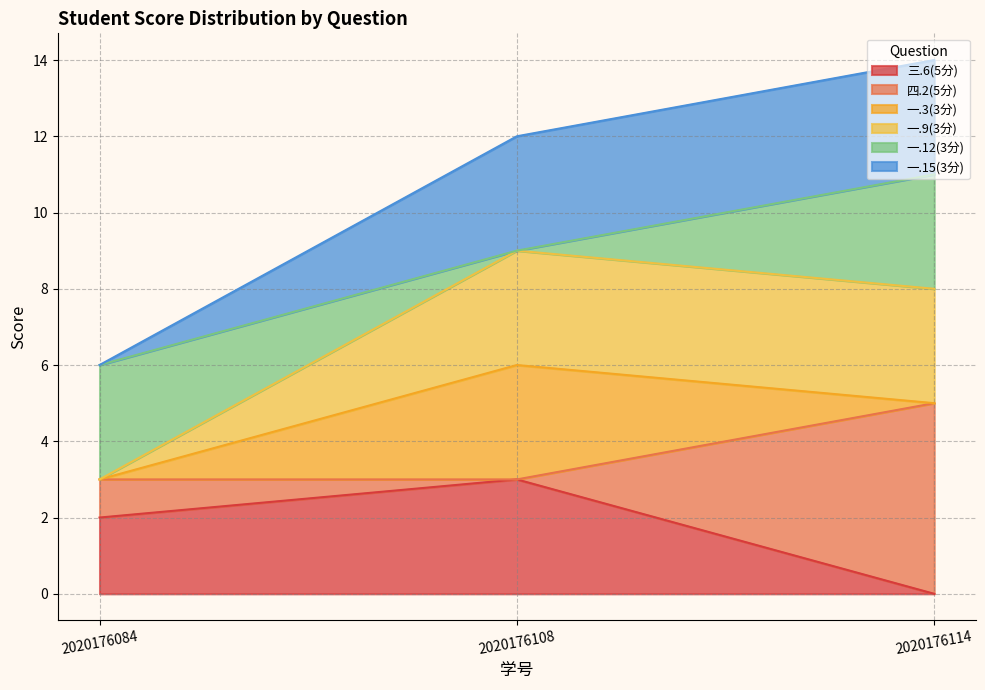

What value does the 三.6(5分) series have at 2020176084?

2